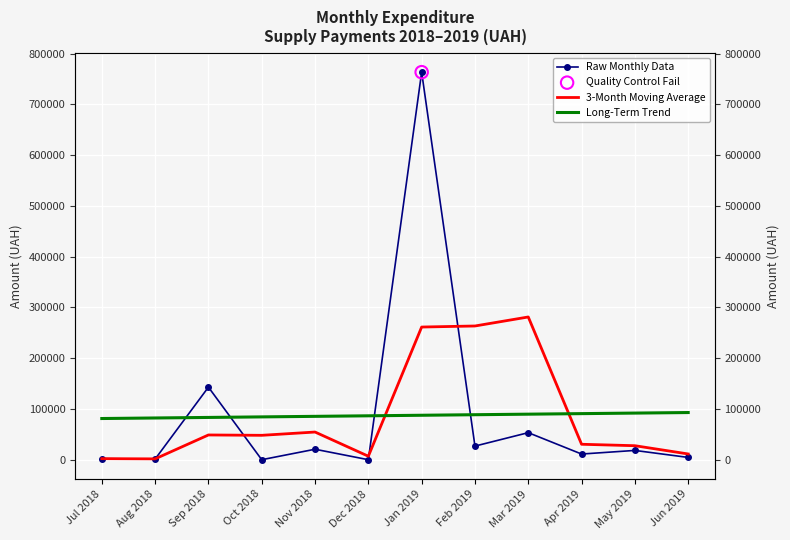

What are all the series names shown in the legend?

Raw Monthly Data, 3-Month Moving Average, Long-Term Trend